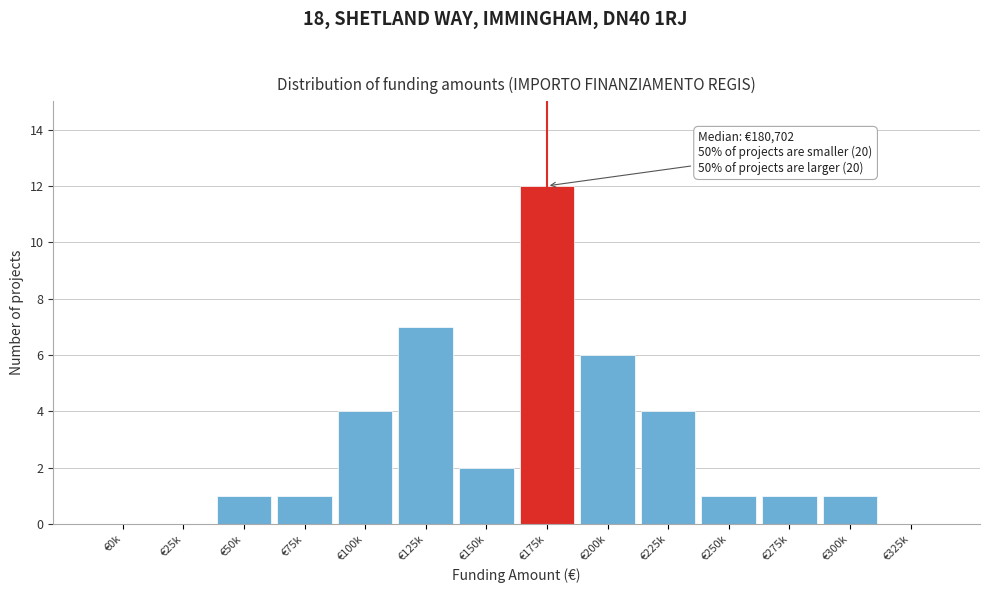

Reading left to right, list all the values displayed in this chart.

€0k=0	€25k=0	€50k=1	€75k=1	€100k=4	€125k=7	€150k=2	€175k=12	€200k=6	€225k=4	€250k=1	€275k=1	€300k=1	€325k=0